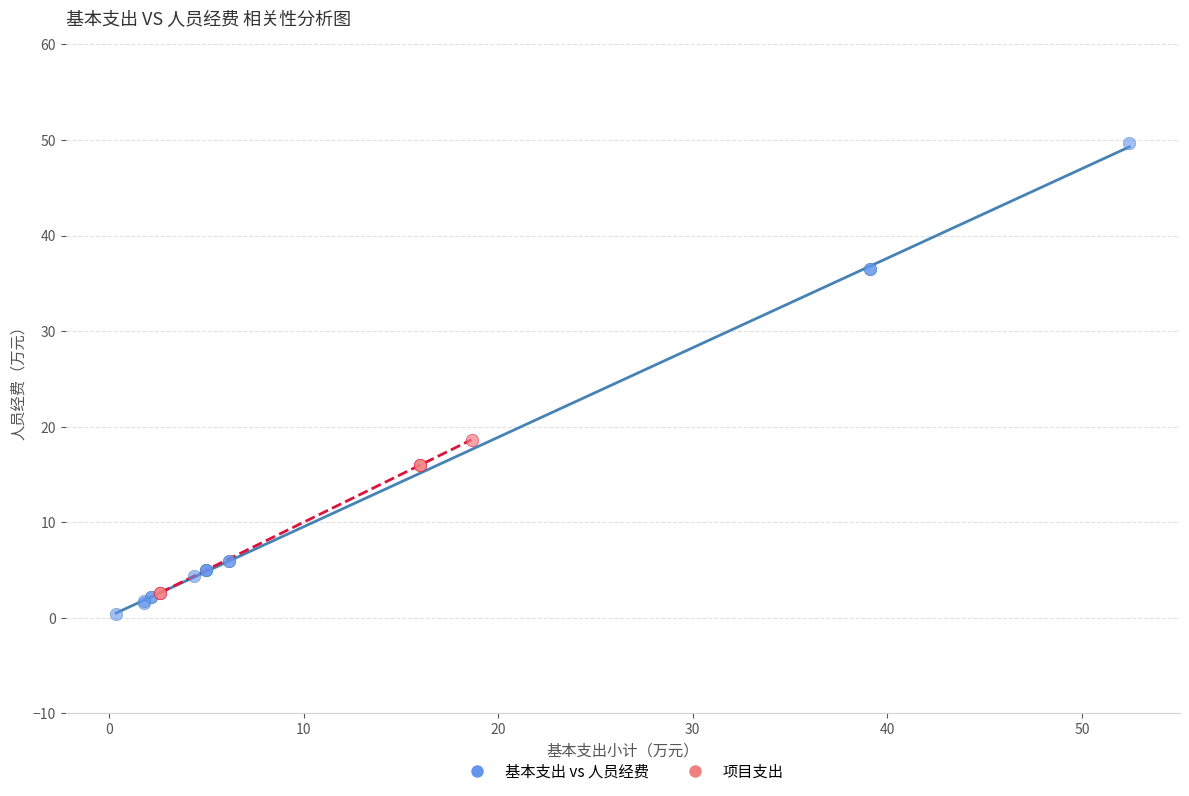

Which series reaches the maximum Y coordinate?

基本支出 vs 人员经费